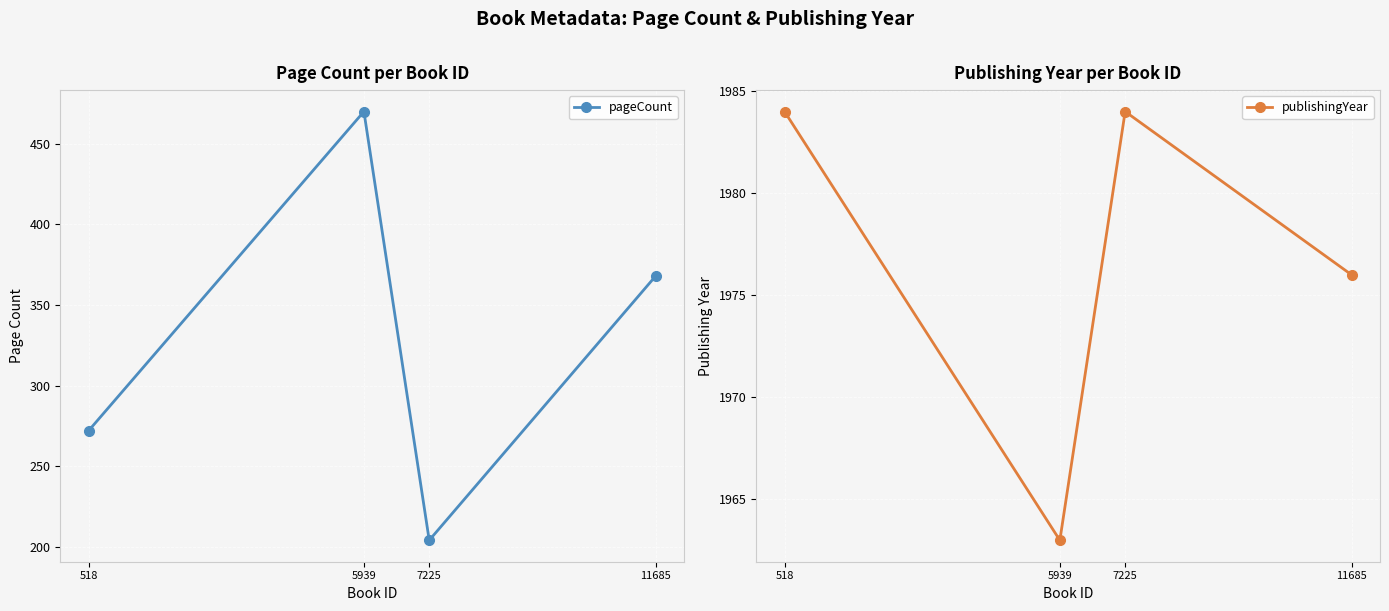

True or false: pageCount and publishingYear intersect in this chart.

False